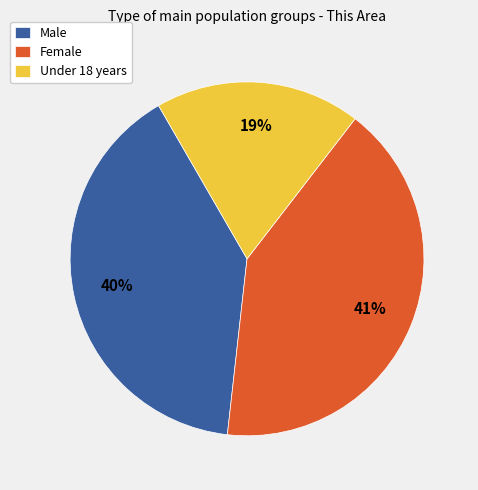

To the nearest percent, what is the combined percentage of Under 18 years and Male?

59%